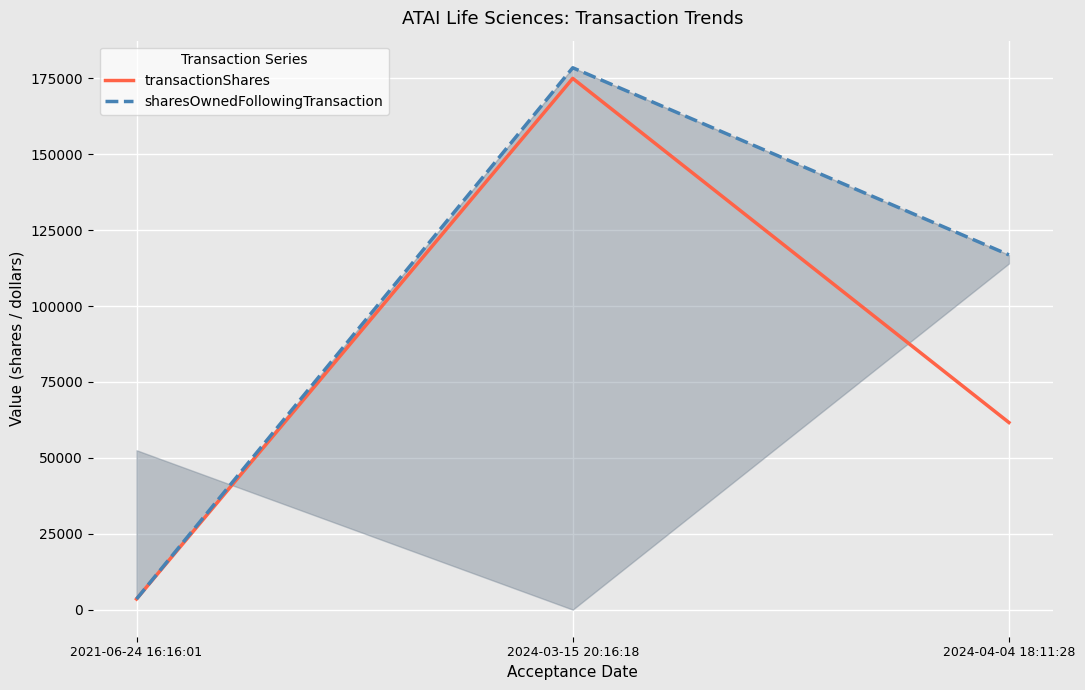

Which series has the largest total across all categories?

sharesOwnedFollowingTransaction